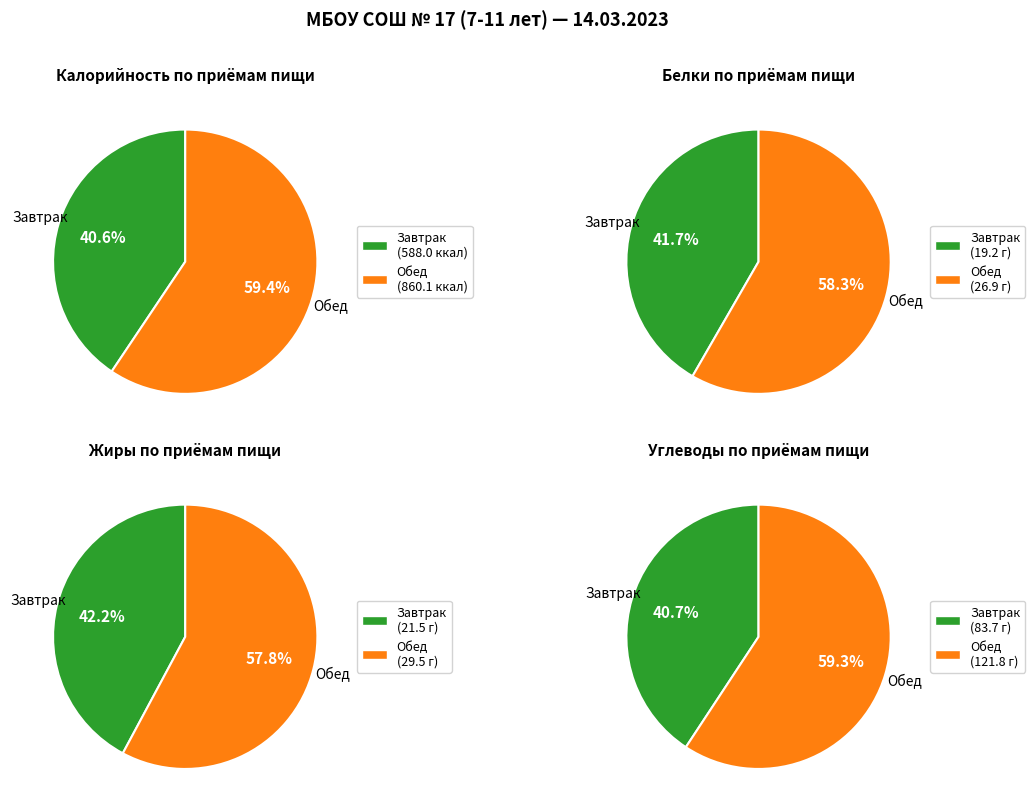

What percentage do Обед and Завтрак together represent?

100.0%